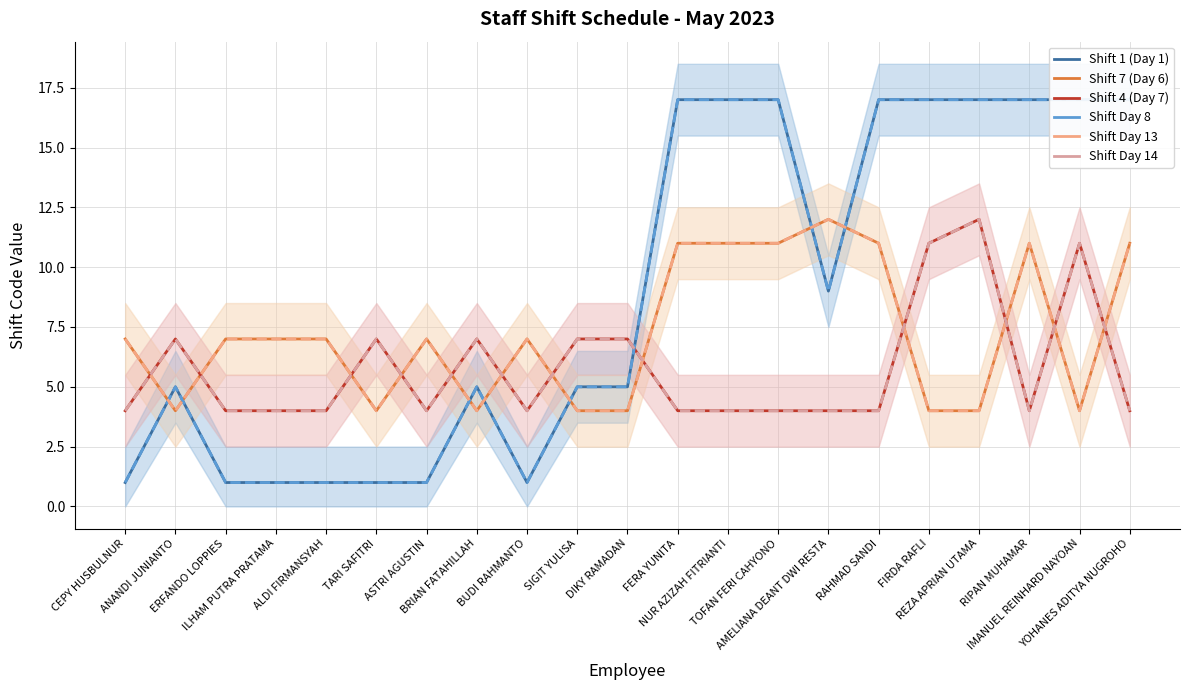

What is the difference between the maximum and minimum values in the Shift Day 14 series?

8